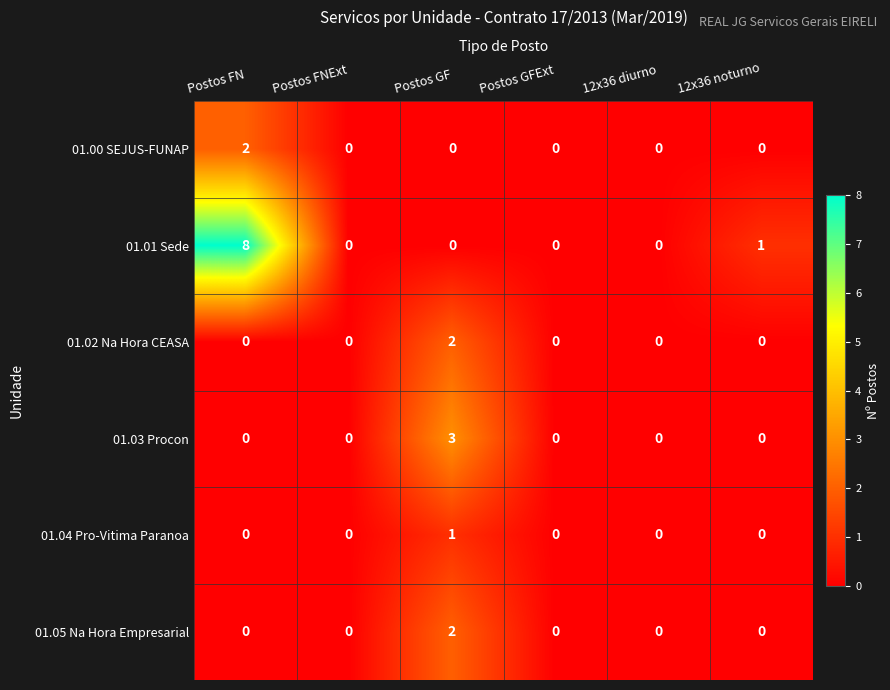

The value of 01.02 Na Hora CEASA at Postos GFExt is -1. True or false?

False